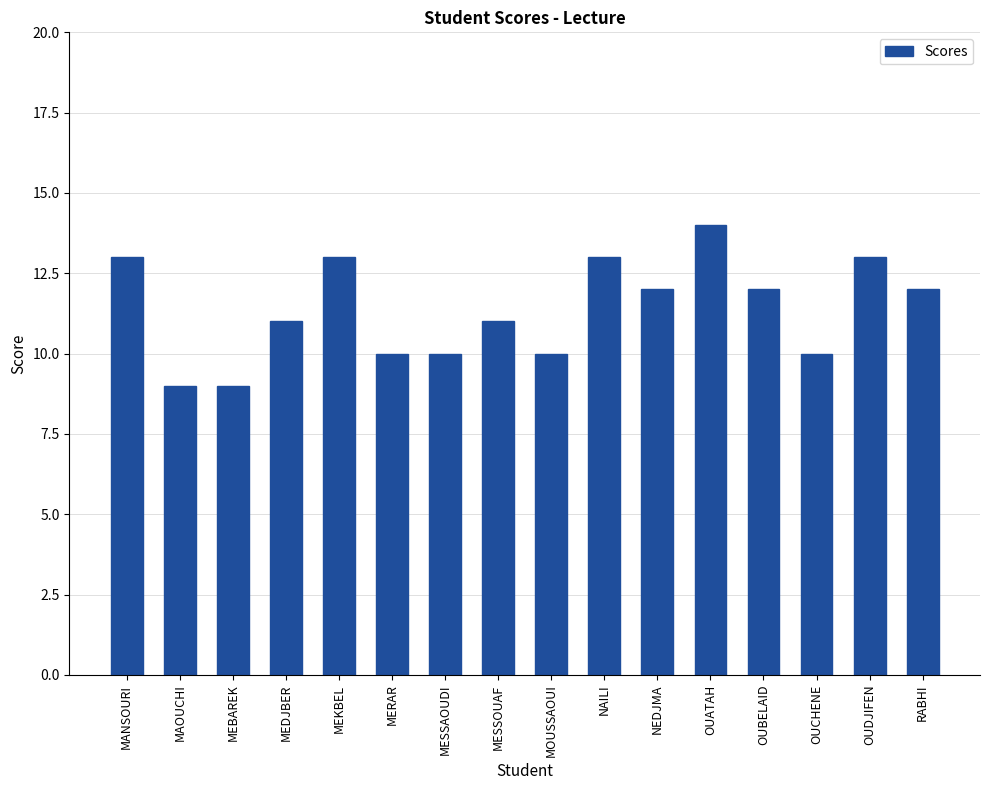

What is the greatest value displayed?

14